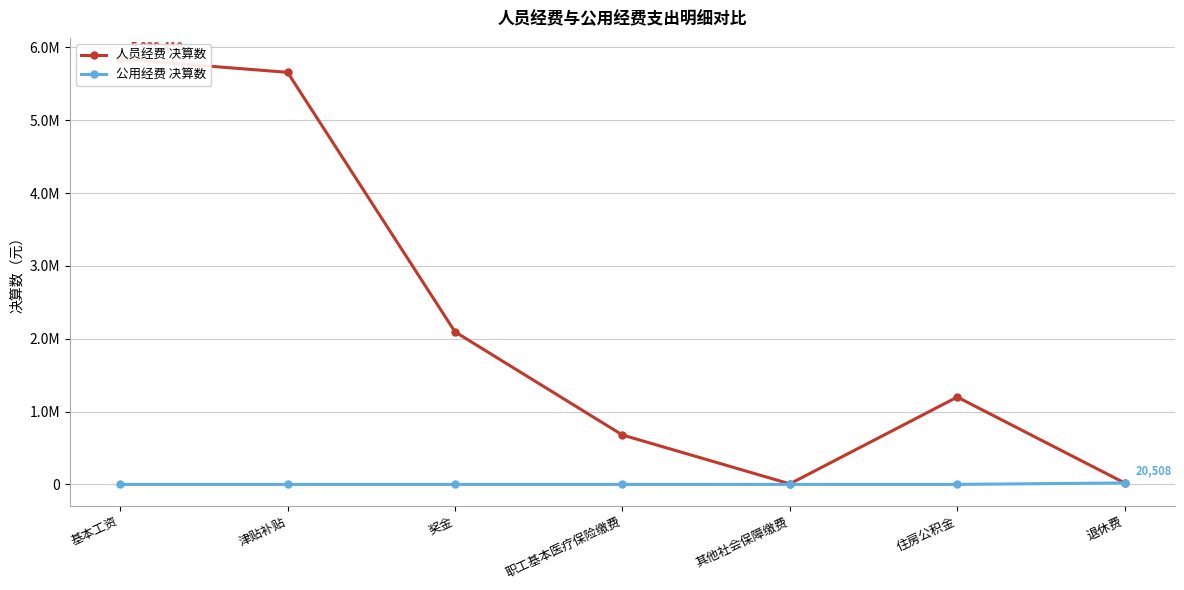

Is the value of 公用经费 决算数 at 其他社会保障缴费 greater than the value of 人员经费 决算数 at 津贴补贴?

No